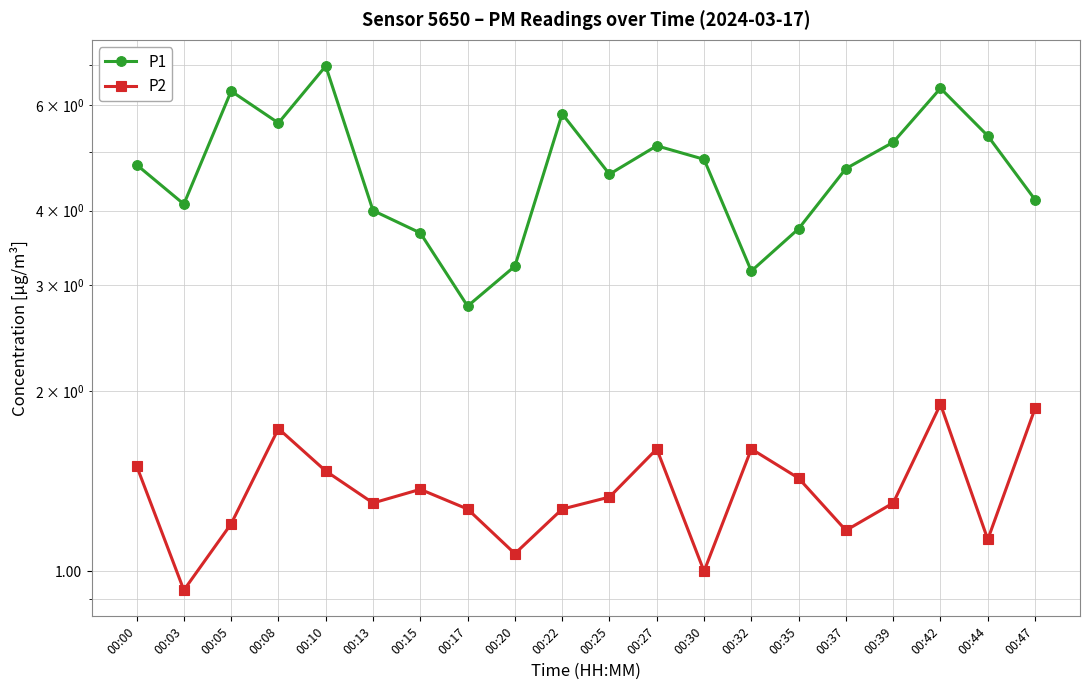

Is the value of P2 at 00:00 greater than the value of P1 at 00:08?

No